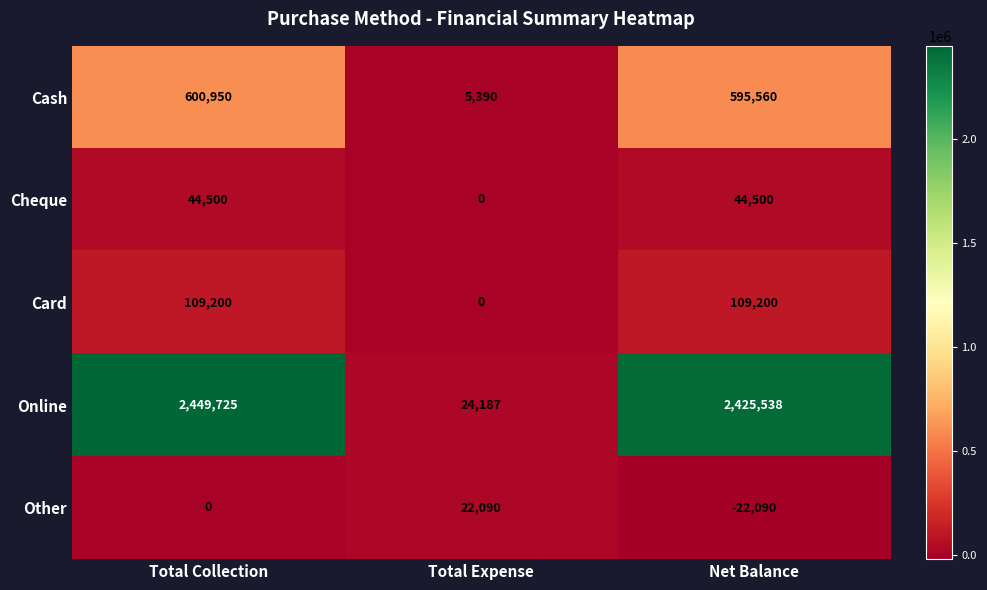

What is the highest value of the Online series?

2449725